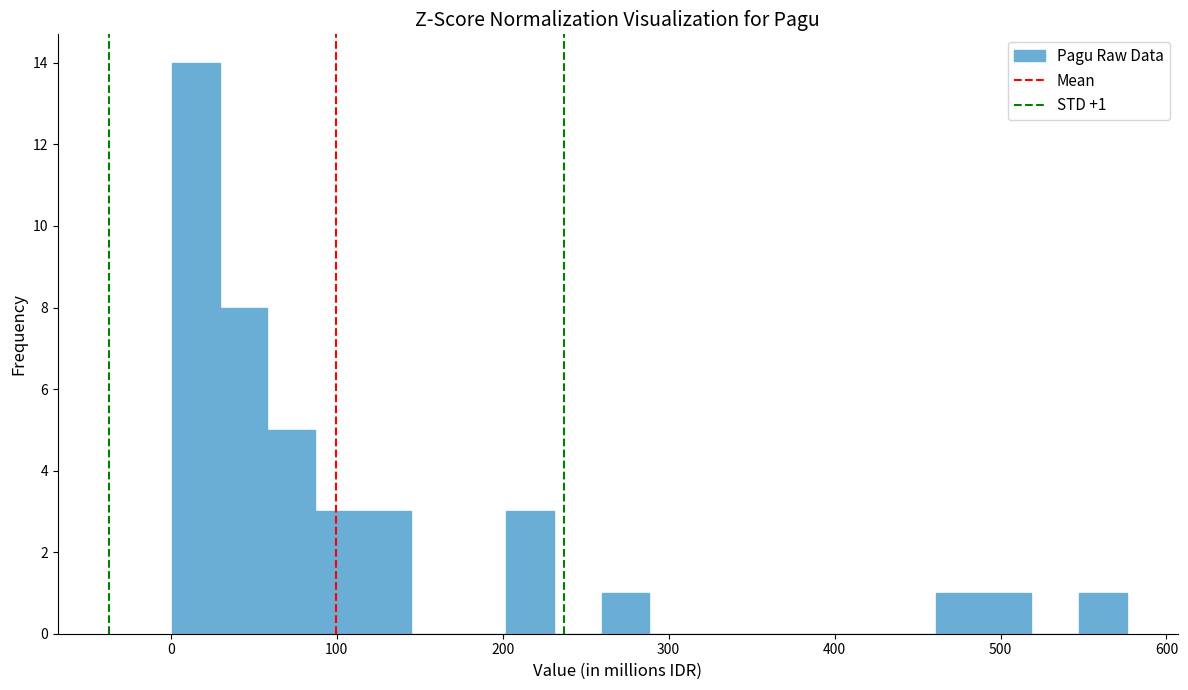

Around what value on the x-axis is the tallest bar? Give the approximate position of its centre, as read against the axis.

20